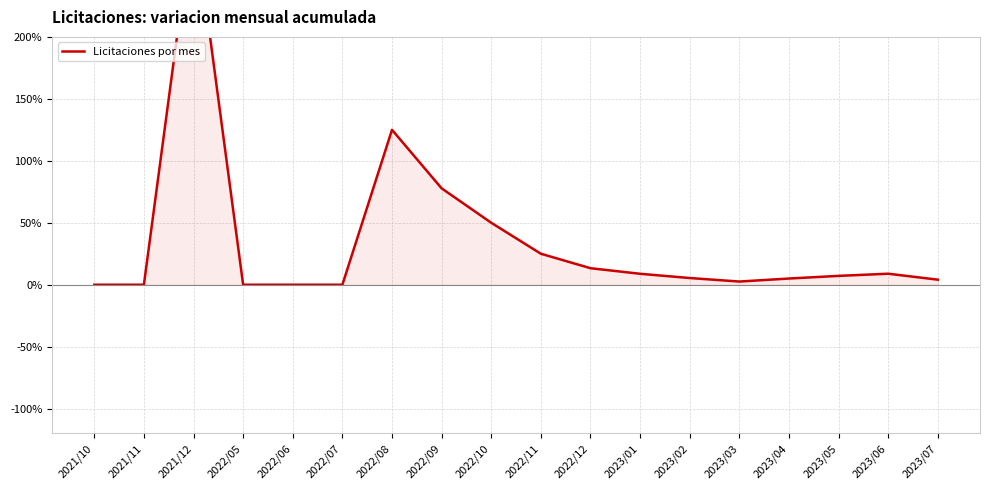

At which label is the value closest to 150?

2022/08